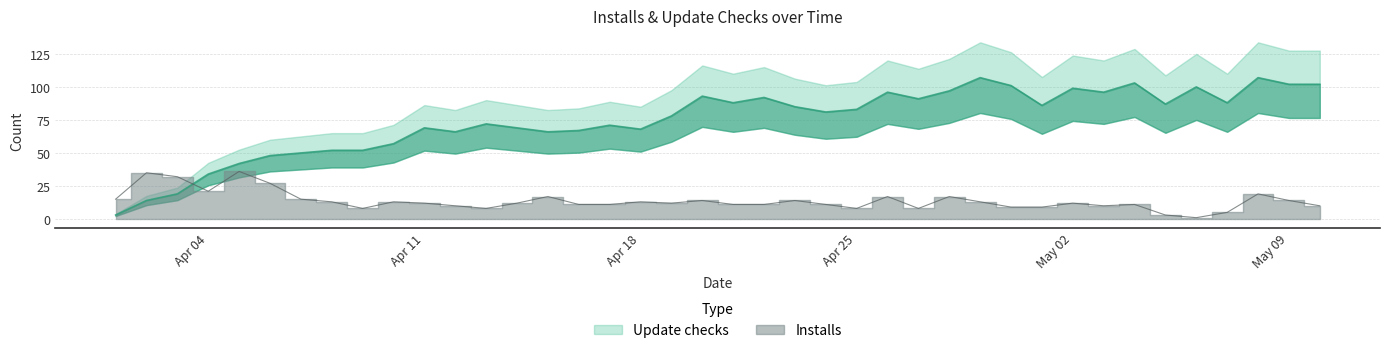

What is the difference between the maximum and minimum values in the Update checks series?

104